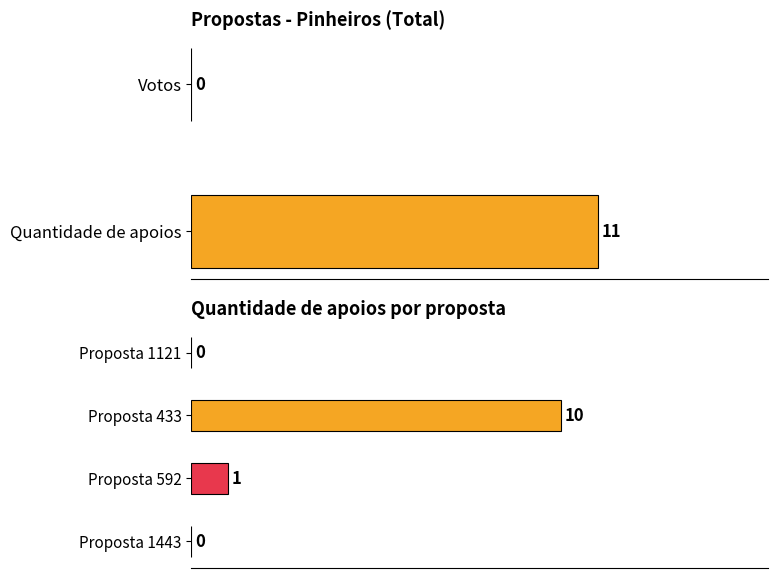

At how many categories does at least one series exceed 7?

1